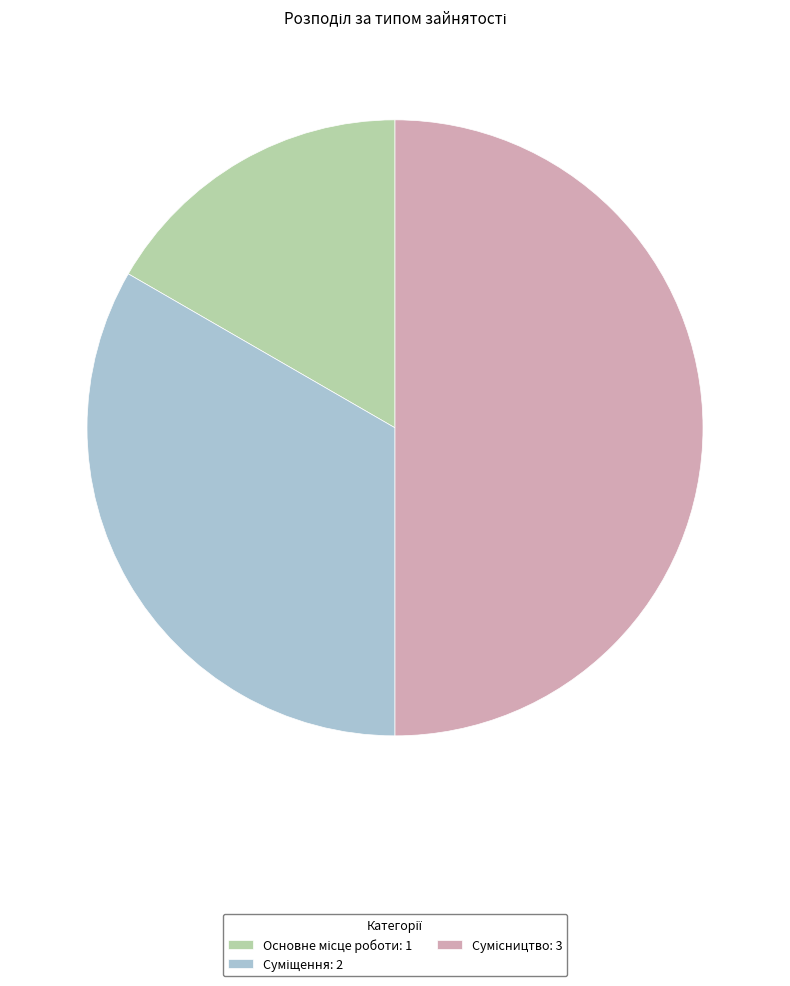

Is Основне місце роботи the majority of the pie?

No